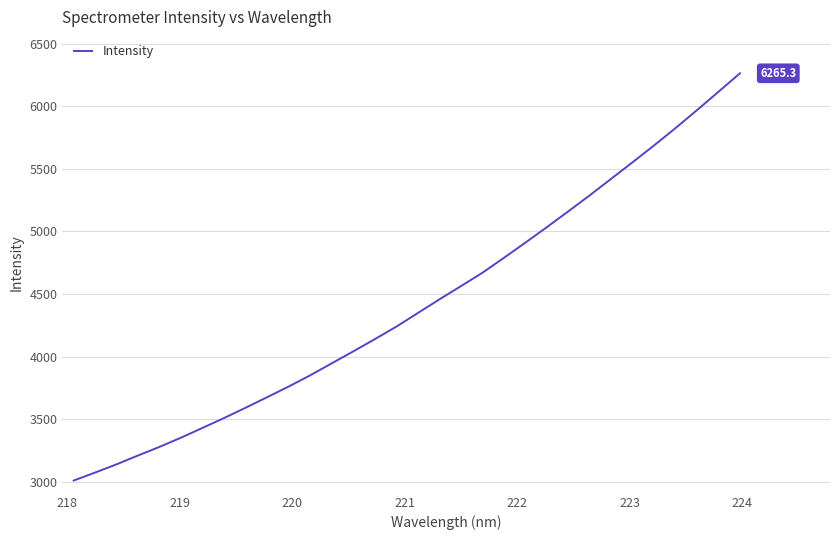

What is the difference between the maximum and minimum values?

3257.0